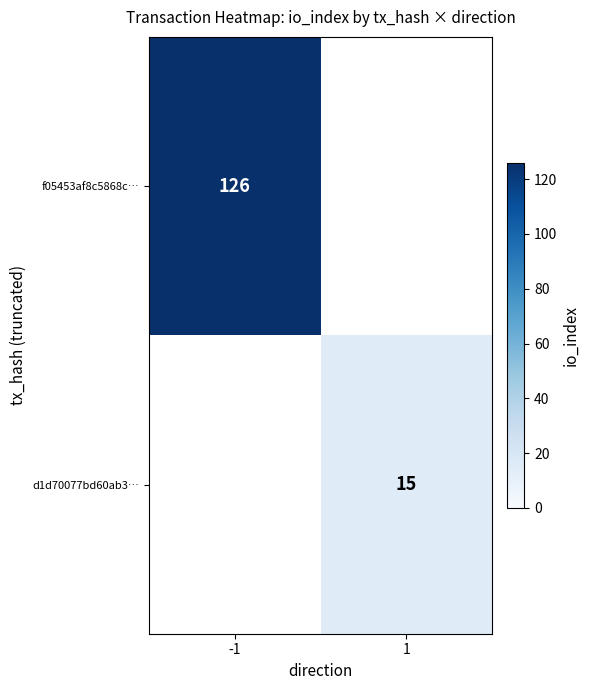

The d1d70077bd60ab3… series shows 5 at 1. True or false?

False